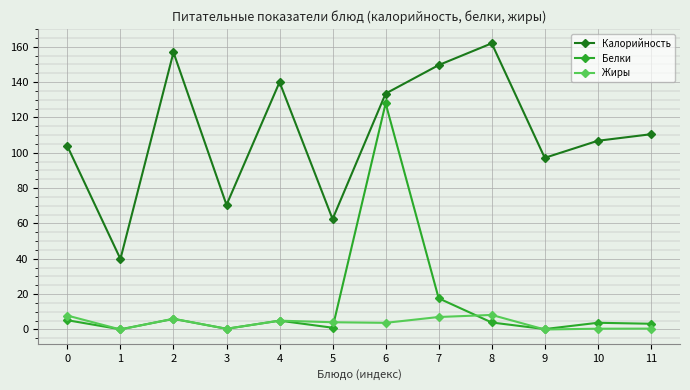

What is the value of the Калорийность point at the 2nd from the left?

39.9